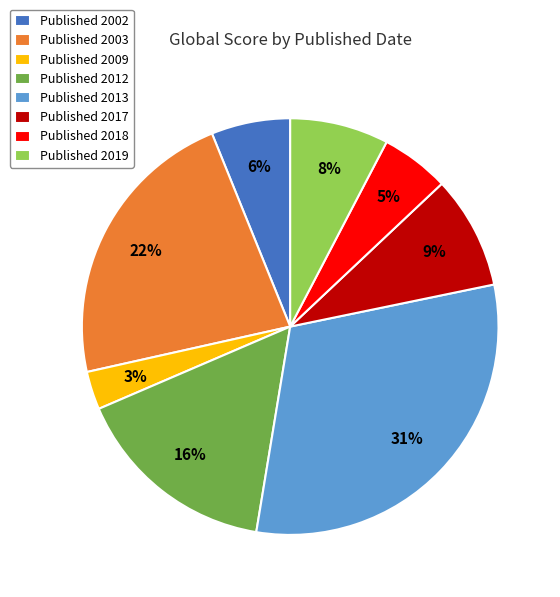

How many segments does this pie chart have?

8